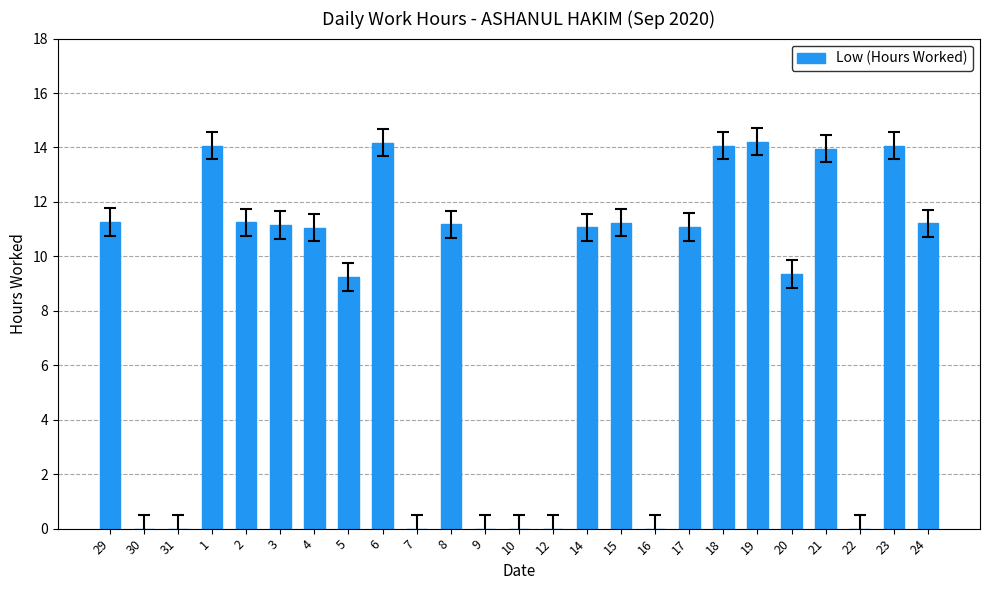

What is the change in value from 16 to 17?

+11.1